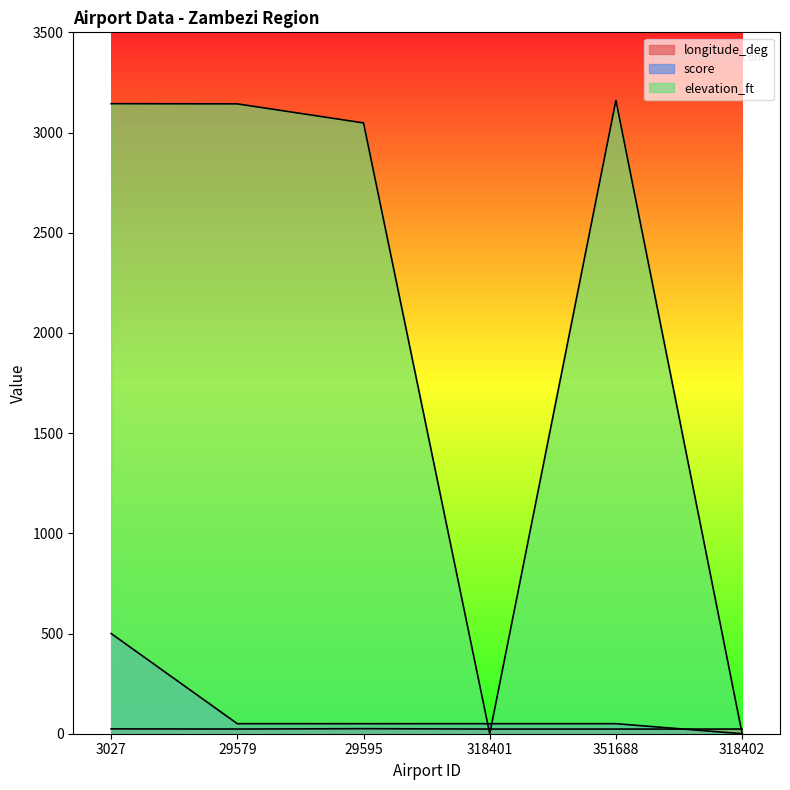

Is it true that score equals 78.5 at 29595?

False